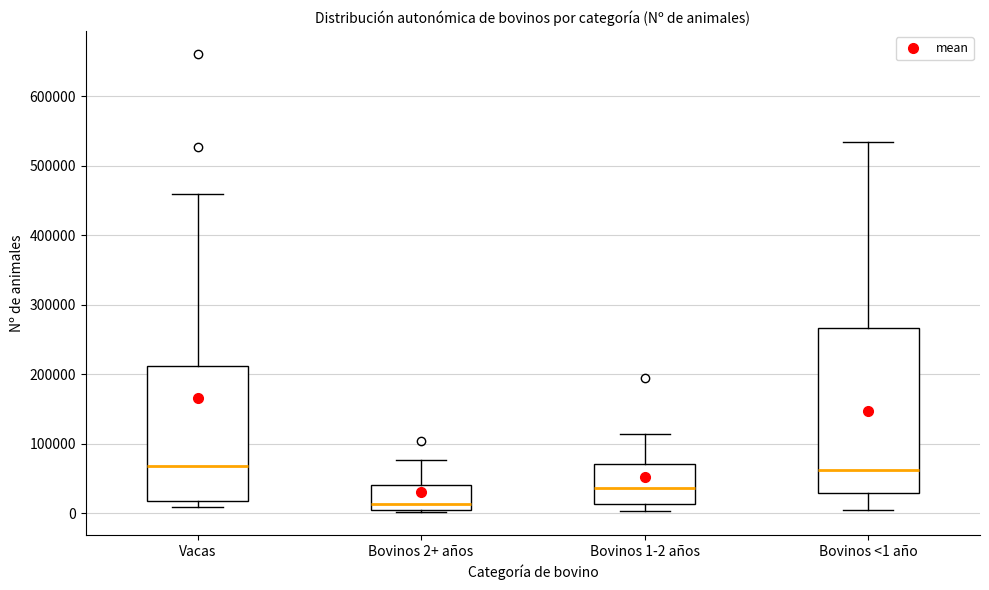

Reading left to right, read every box against the y-axis: the position of its median line, the range the box covers, and the ends of its whiskers. The values are not printed on the chart, so give them approximately, as read against the axis.

Vacas: median 70000, box 20000 to 210000, whiskers 10000 to 460000
Bovinos 2+ años: median 10000, box 0 to 40000, whiskers 0 to 80000
Bovinos 1-2 años: median 40000, box 10000 to 70000, whiskers 0 to 110000
Bovinos <1 año: median 60000, box 30000 to 270000, whiskers 0 to 530000